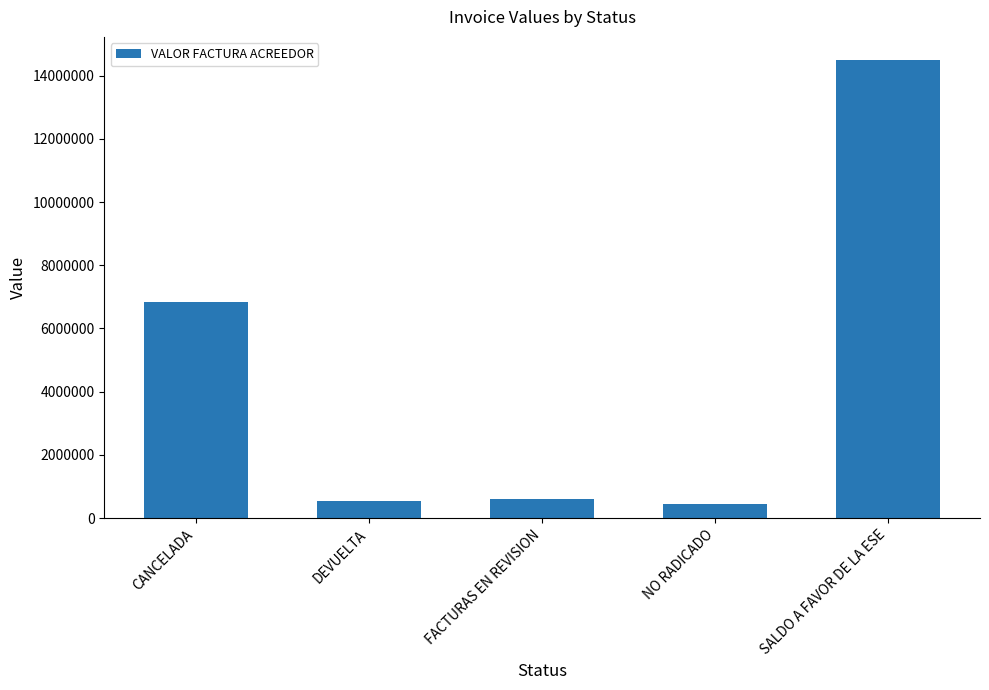

What is the value of the 4th bar from the left?

437475